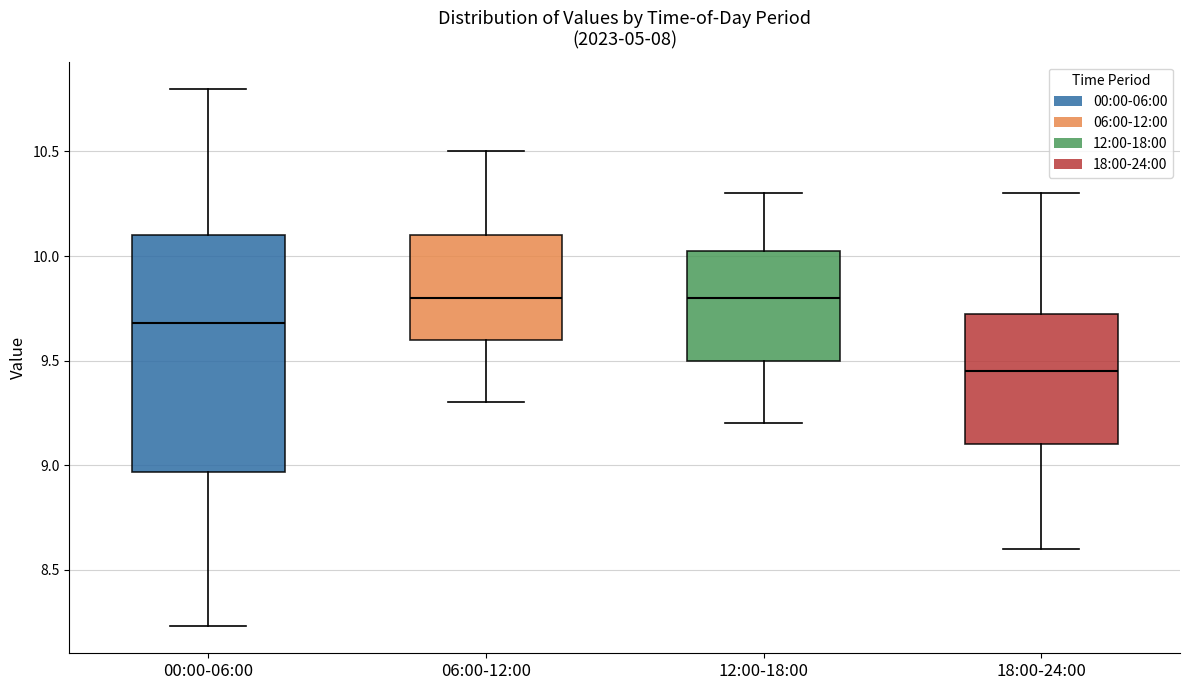

Comparing the boxes themselves (not the whiskers), which one is the tallest?

00:00-06:00